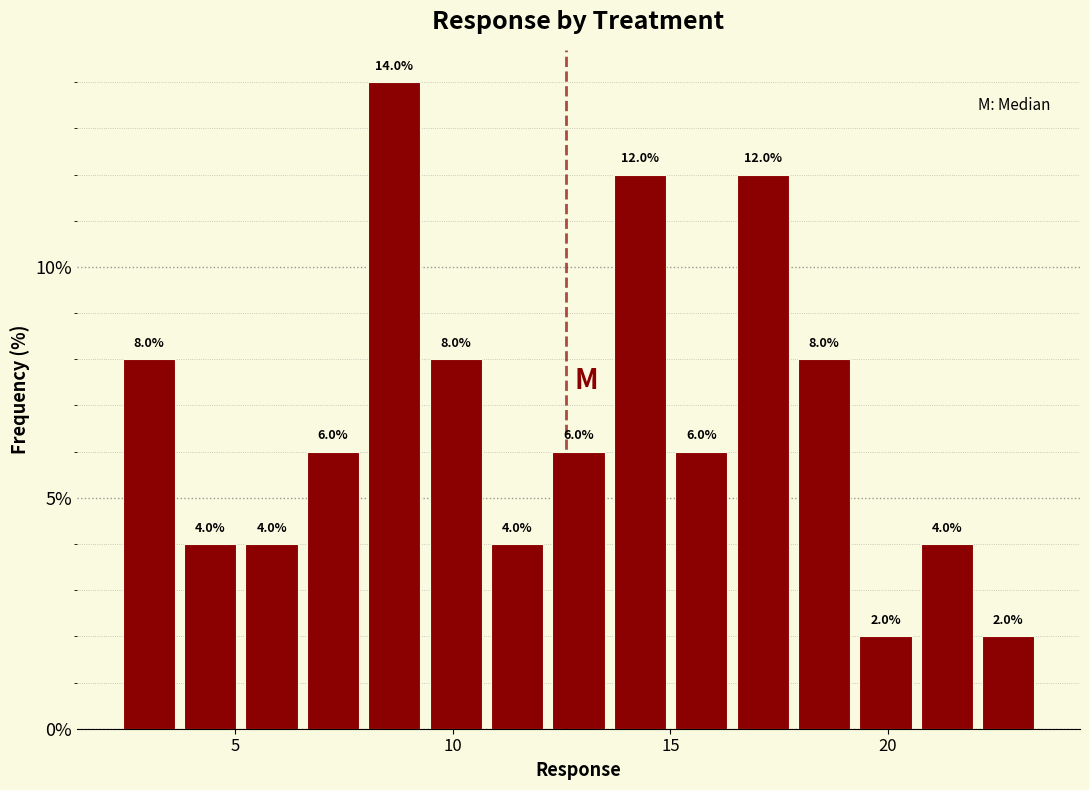

Around what value on the x-axis is the tallest bar? Give the approximate position of its centre, as read against the axis.

8.5